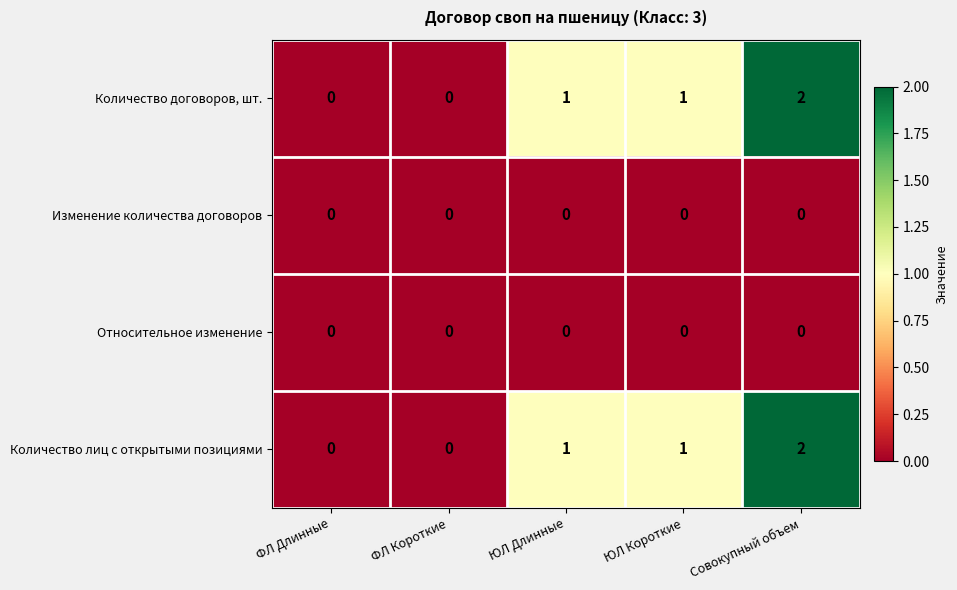

What is the sum of all Количество договоров, шт. values?

4